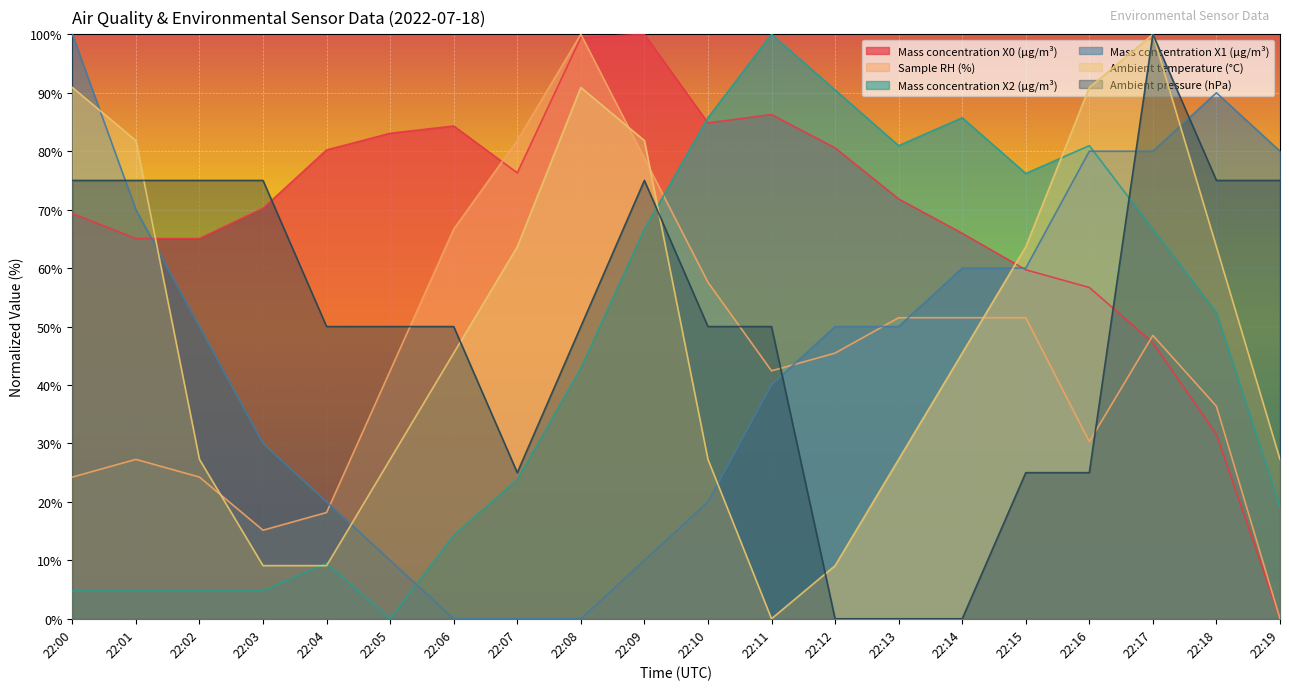

At 22:12, list the series in order from largest to smallest.

Mass concentration X2 (μg/m³), Mass concentration X0 (μg/m³), Mass concentration X1 (μg/m³), Sample RH (%), Ambient temperature (°C), Ambient pressure (hPa)